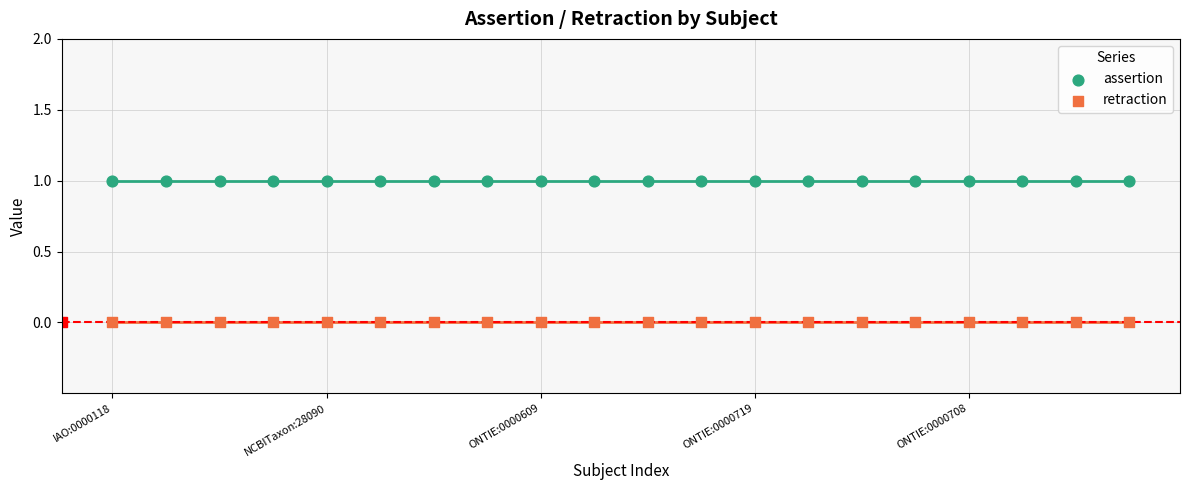

Which series contains the highest Y value?

assertion